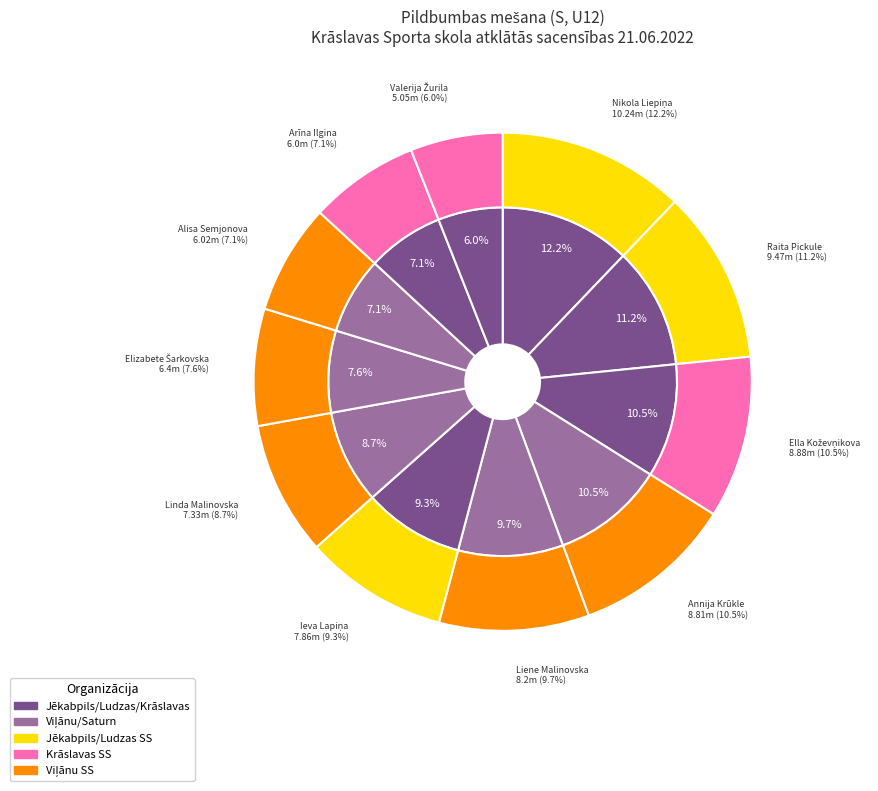

To the nearest percent, what is the difference between the Raita Pickule and Linda Malinovska slice percentages?

3%